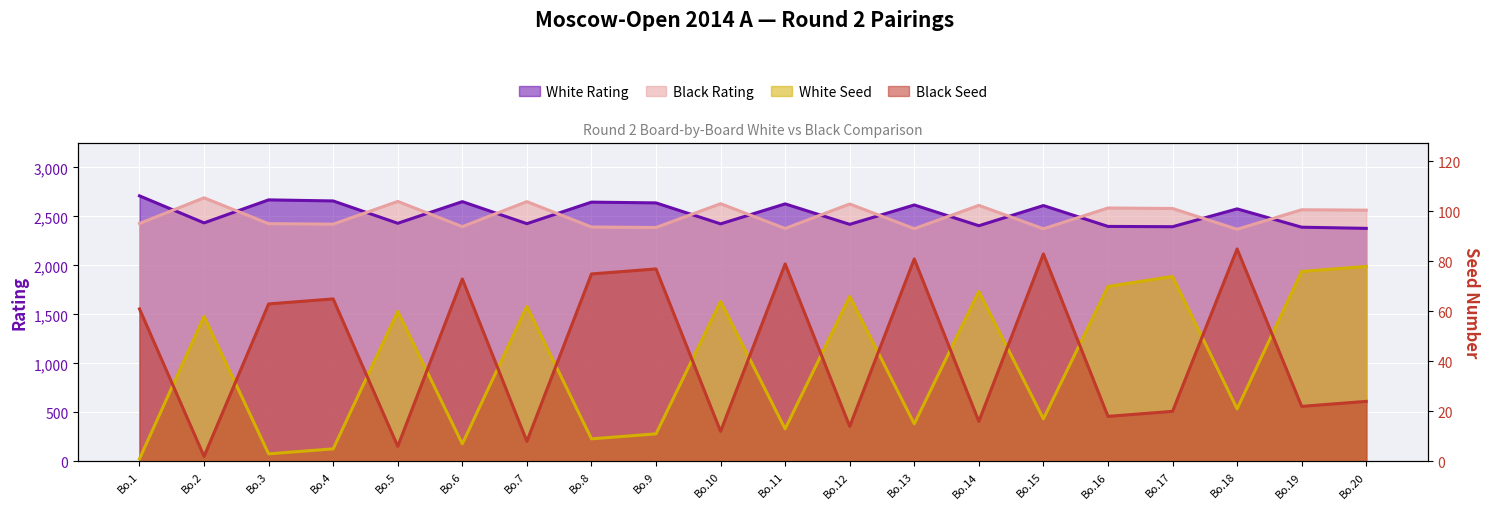

True or false: Black Seed and Black Rating intersect in this chart.

False